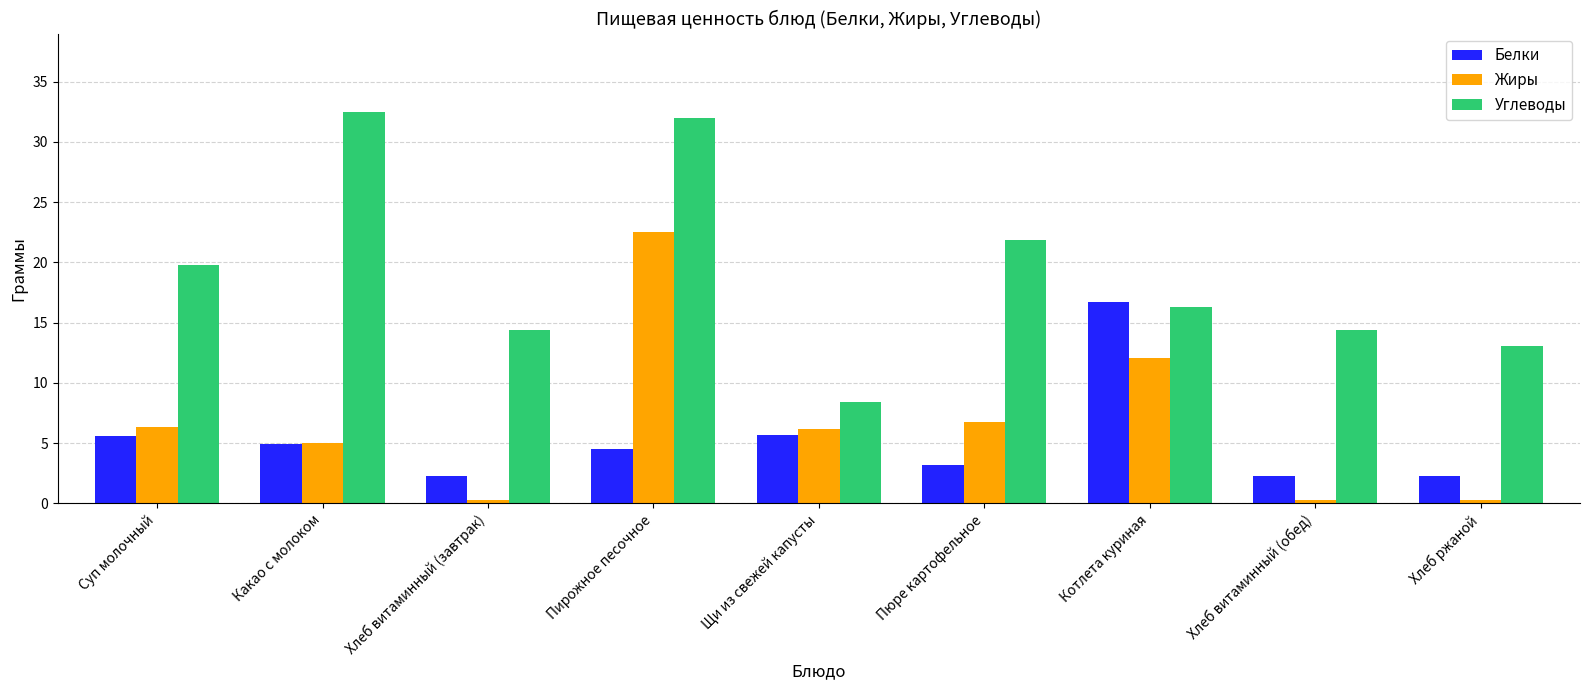

What is the label of the 4th bar from the right?

Пюре картофельное